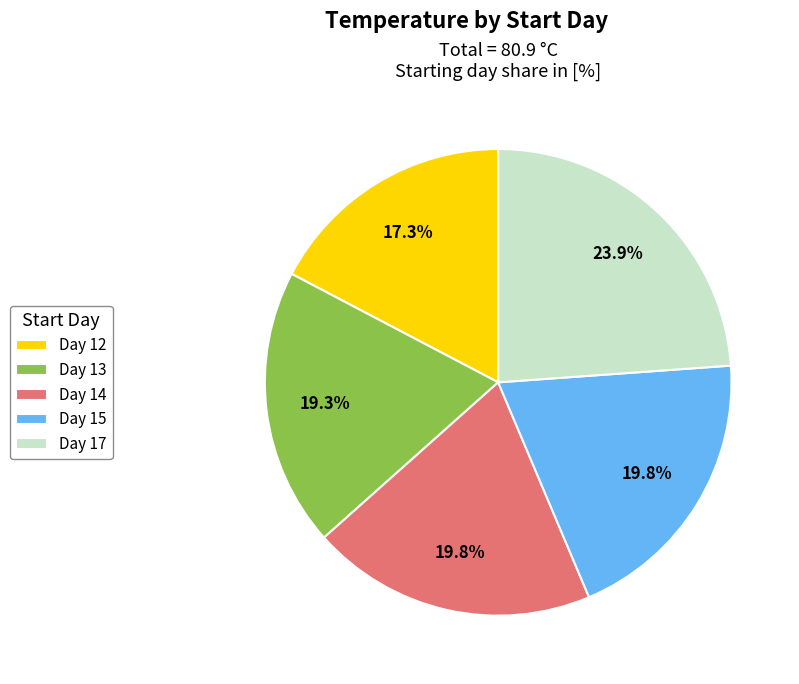

Is there a majority slice in this chart?

No